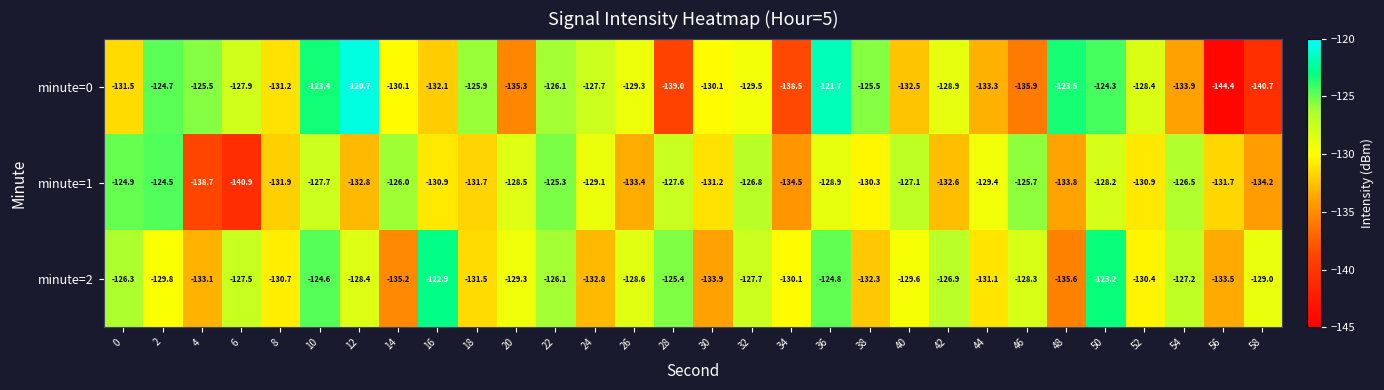

What is the greatest value displayed?

-120.7